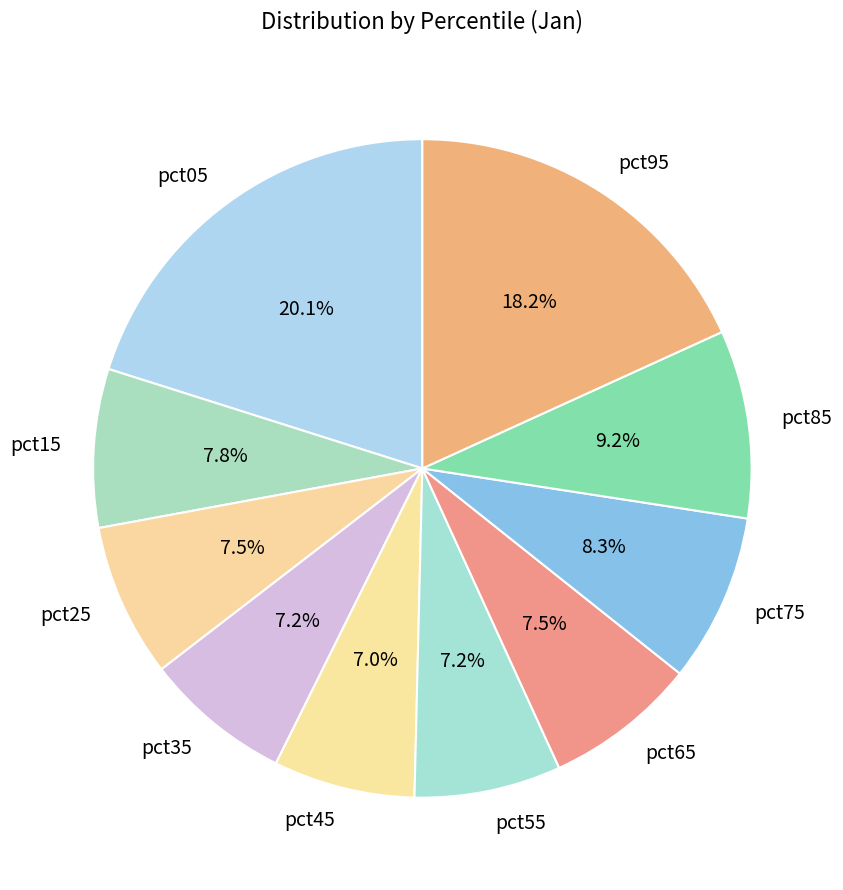

To the nearest percent, what percentage of the pie is pct45?

7%